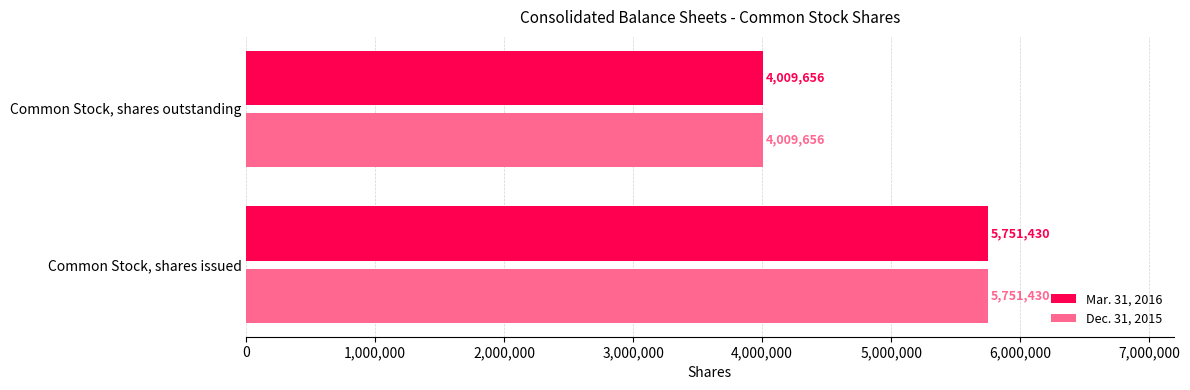

Is it true that Mar. 31, 2016 equals 5751430 at Common Stock, shares issued?

True